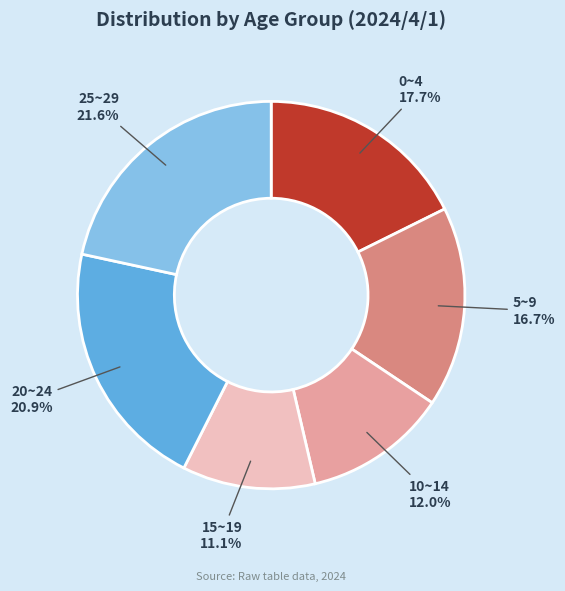

Which category has the biggest portion of the pie?

25~29